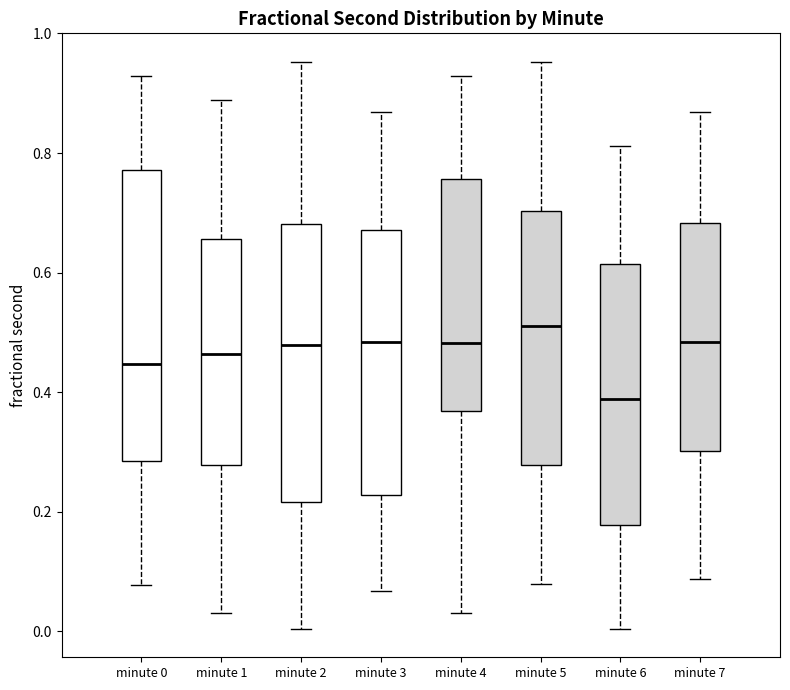

Where does the upper whisker of the box for minute 6 end on the y-axis? The values are not printed on the chart, so give them approximately, as read against the axis.

0.82